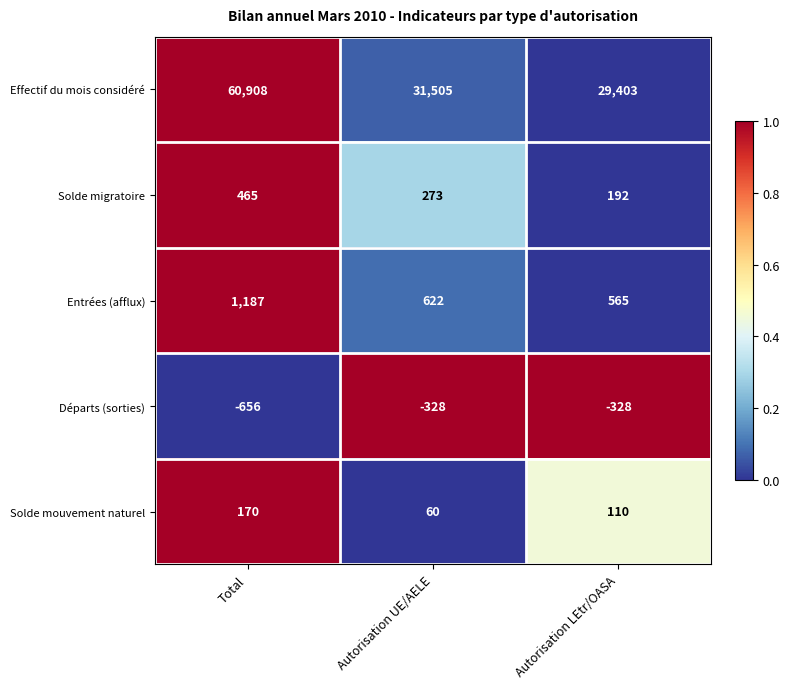

What value does the Départs (sorties) series have at Autorisation UE/AELE, to the nearest 50?

-350